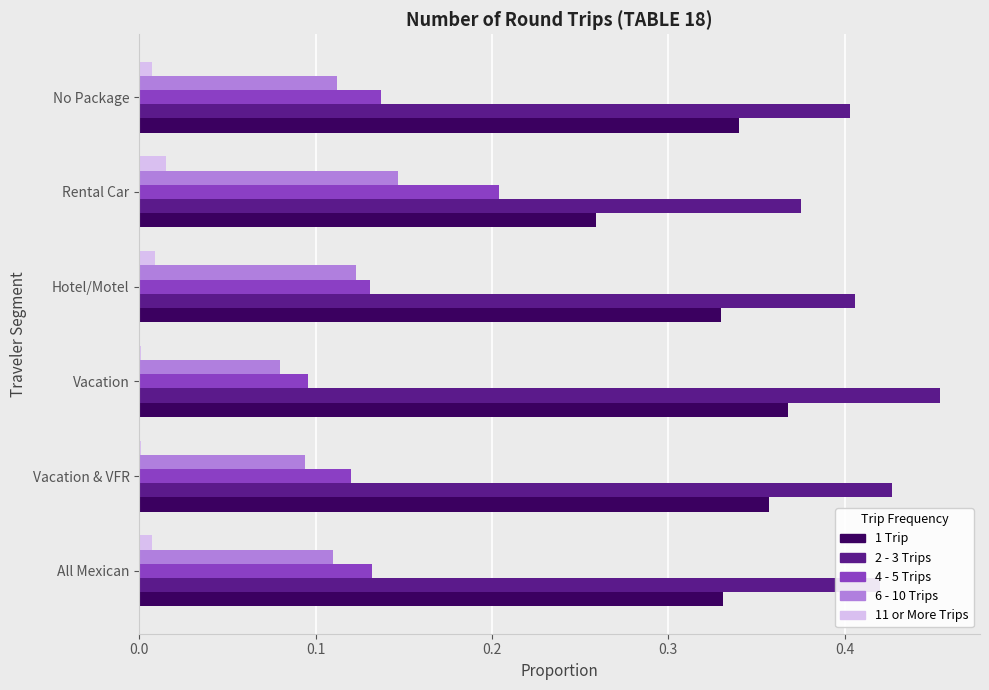

The value of 11 or More Trips at Hotel/Motel is 0.0. True or false?

True